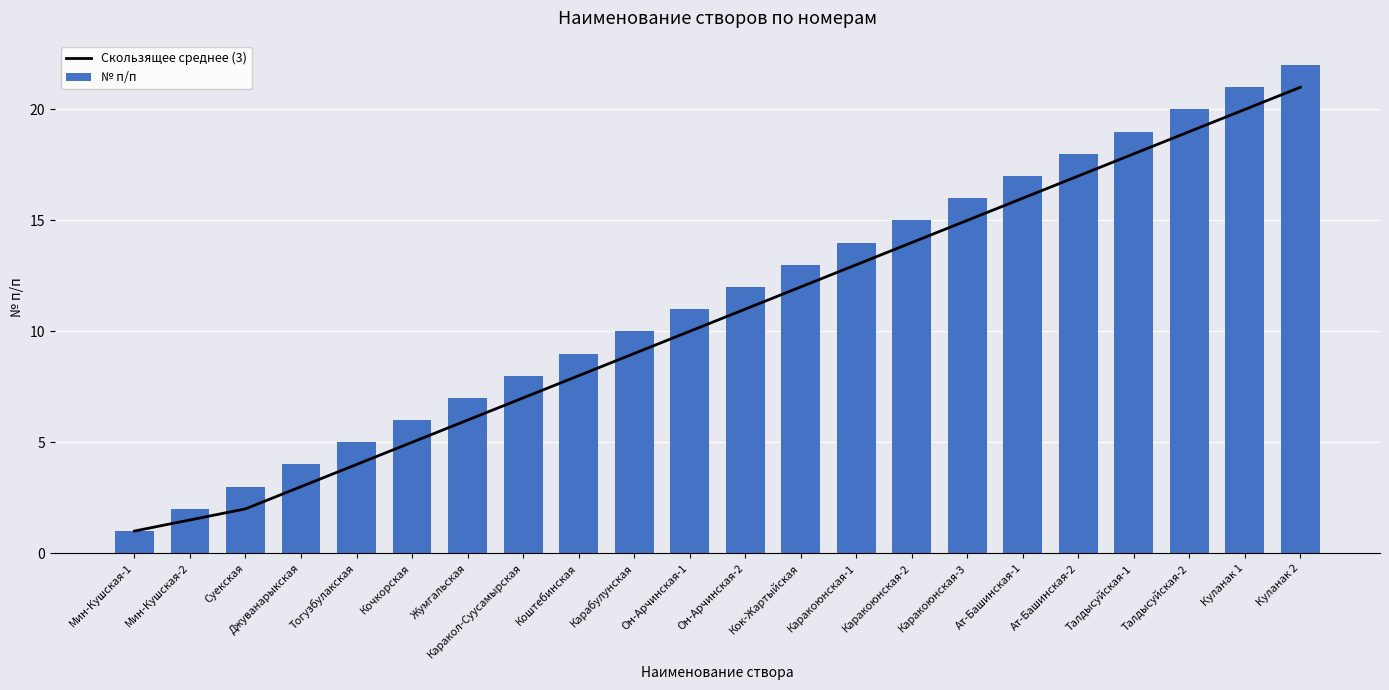

What is the label of the 16th bar from the right?

Жумгальская